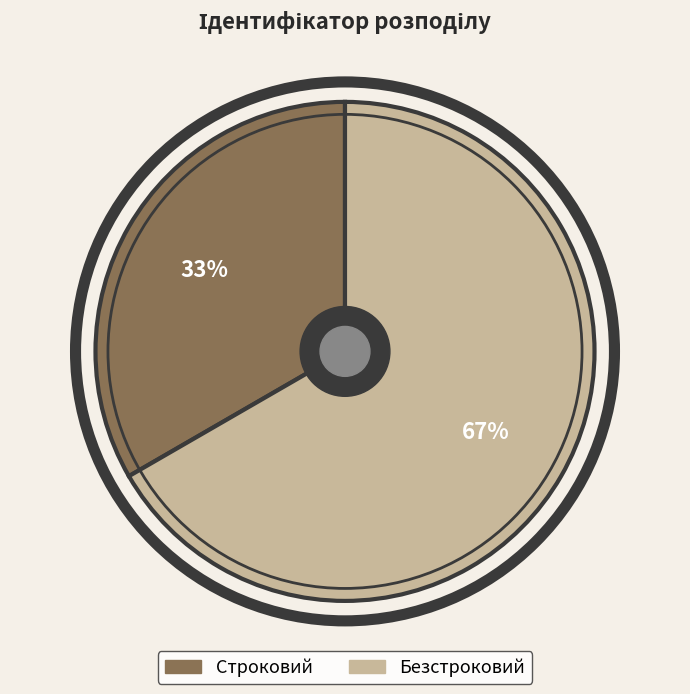

Rank the categories by value from lowest to highest.

Строковий, Безстроковий